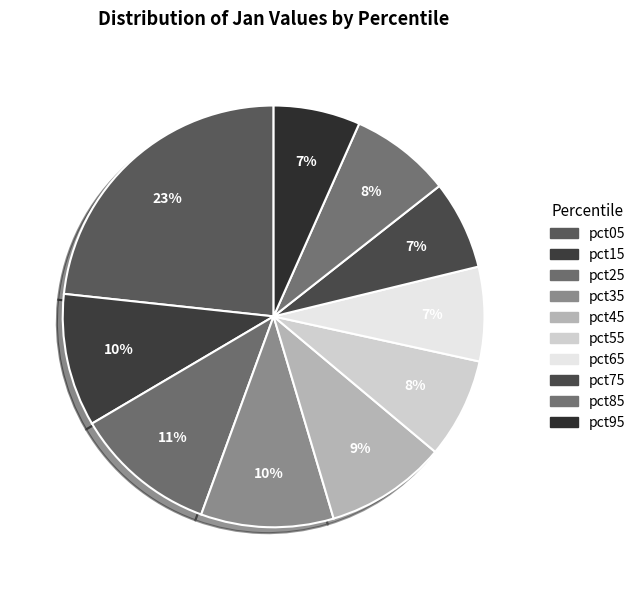

How many slices are in this pie chart?

10